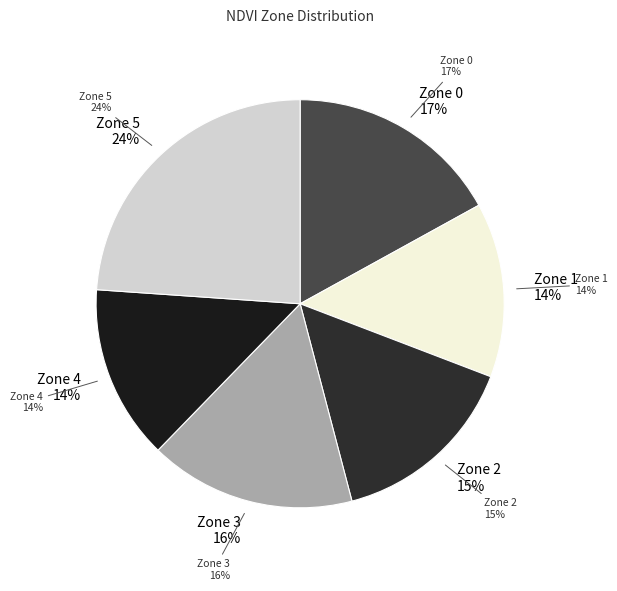

Which slice is the smallest?

Zone 1